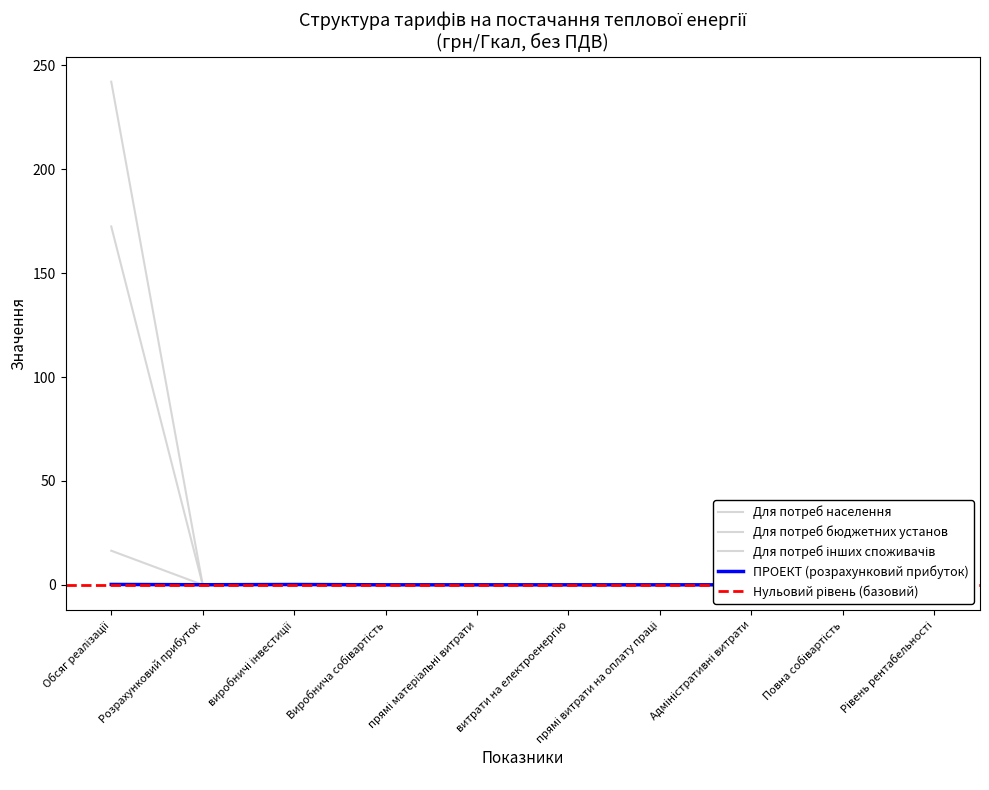

Which category has the highest value in the Для потреб інших споживачів series?

Обсяг реалізації